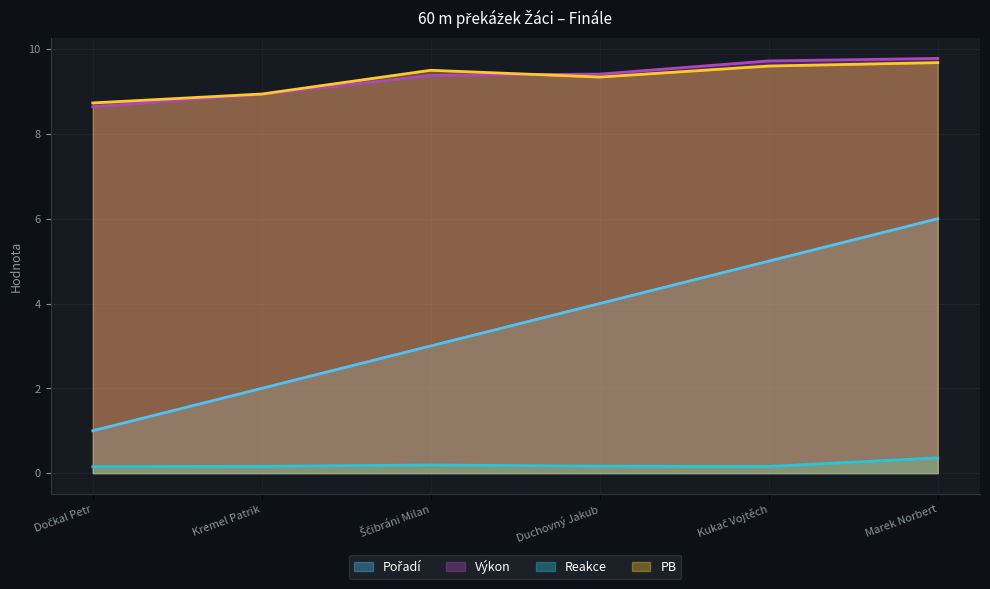

How many data points in PB are less than 9?

2